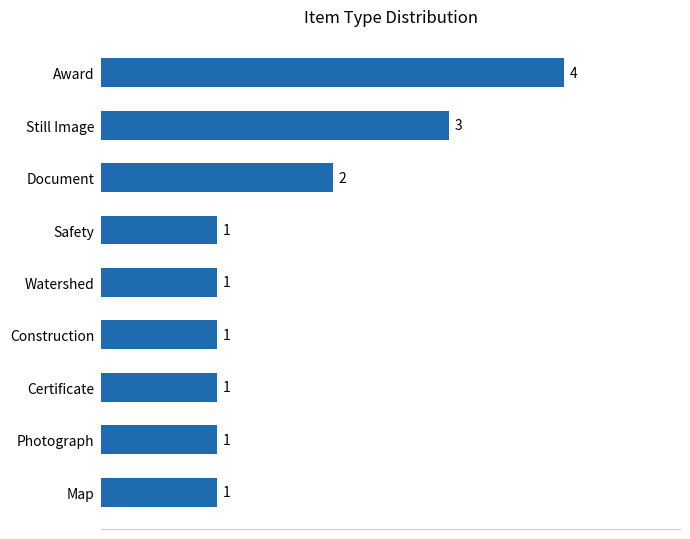

How many values are between 1 and 2?

7